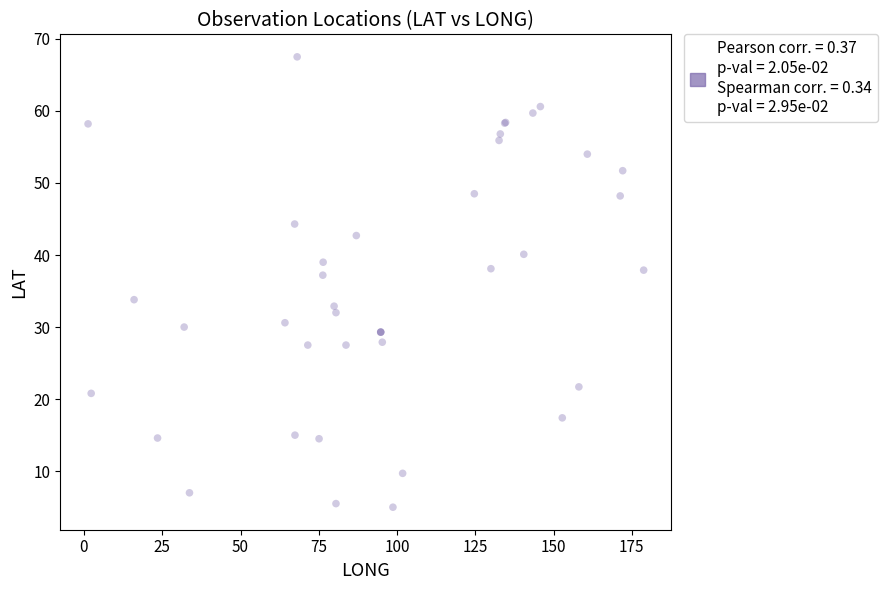

What Y value in the scatter plot is closest to 36?

37.2